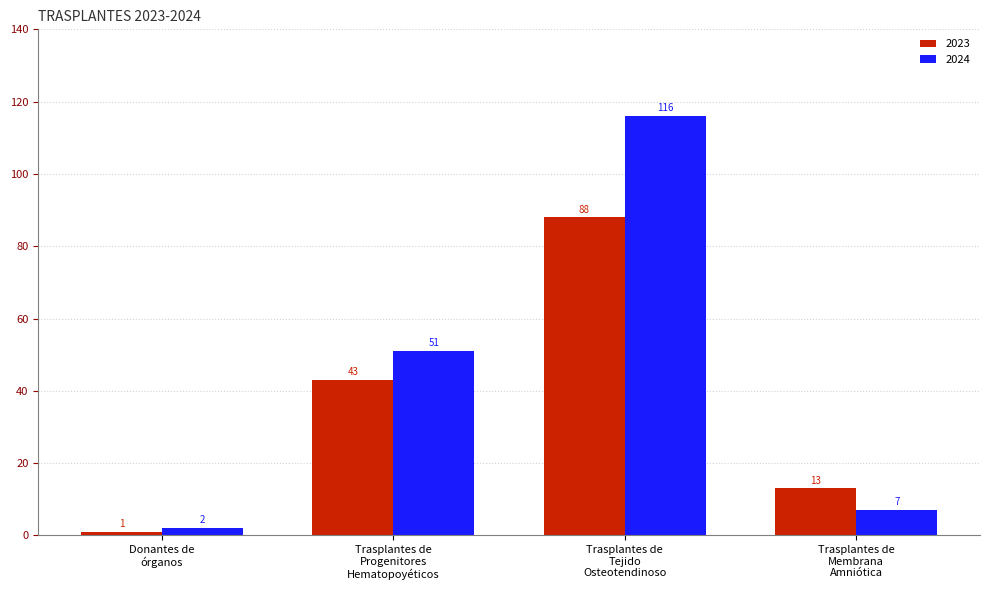

The 2024 series shows 7 at Trasplantes de
Membrana
Amniótica. True or false?

True